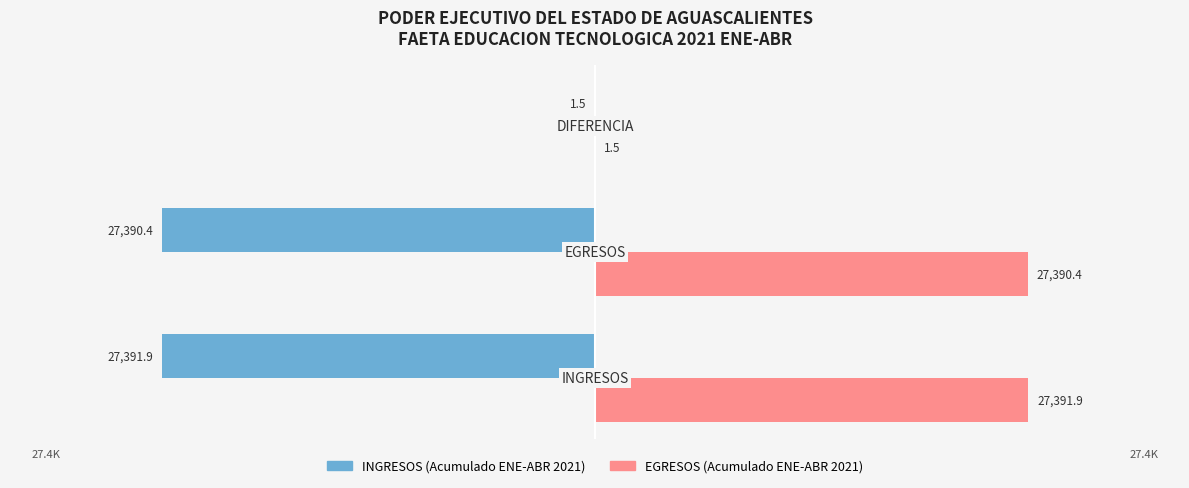

What is the greatest value displayed?

27391.9